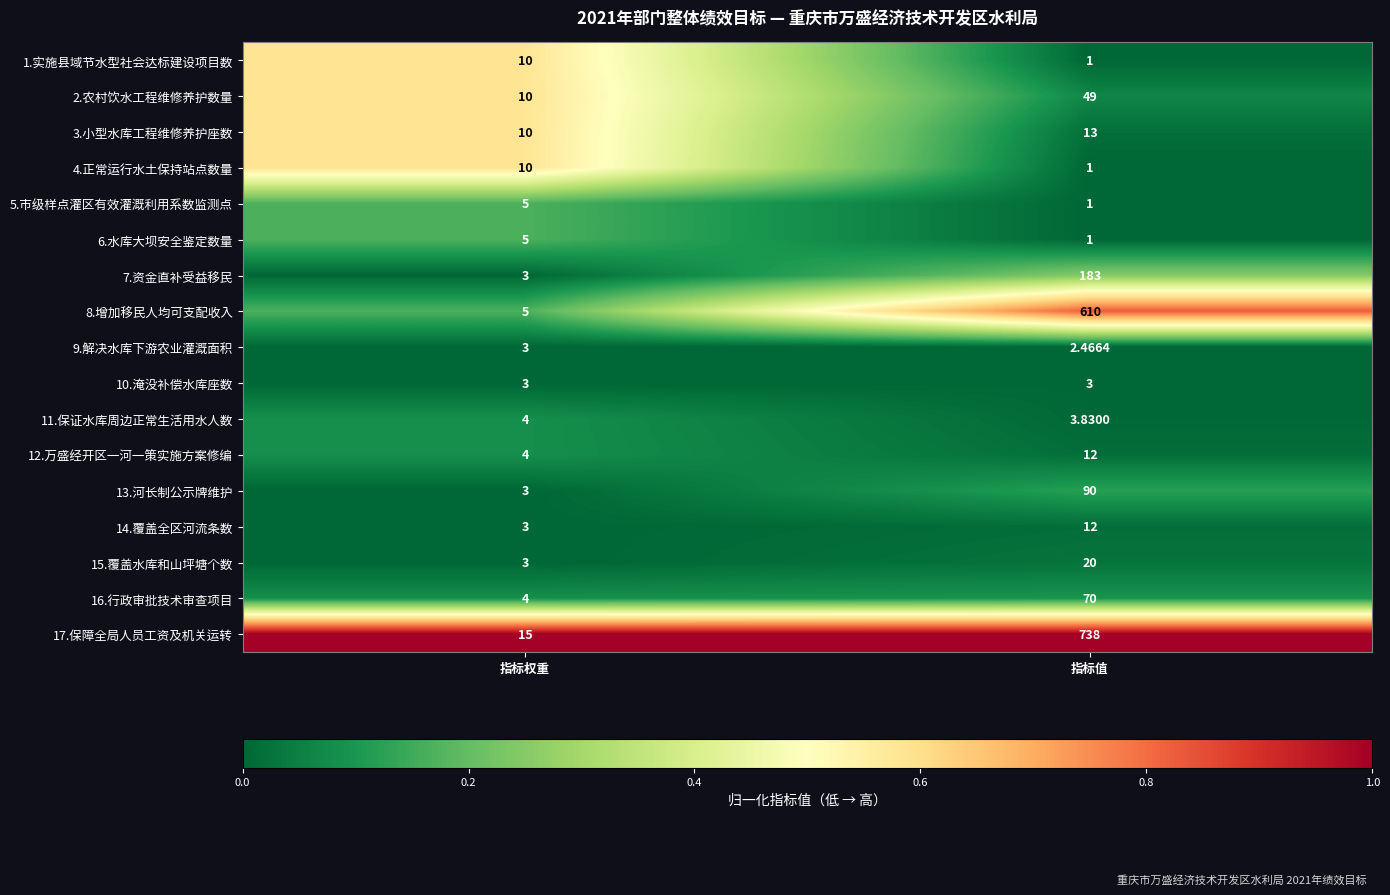

Which label corresponds to the largest value in the chart?

指标值